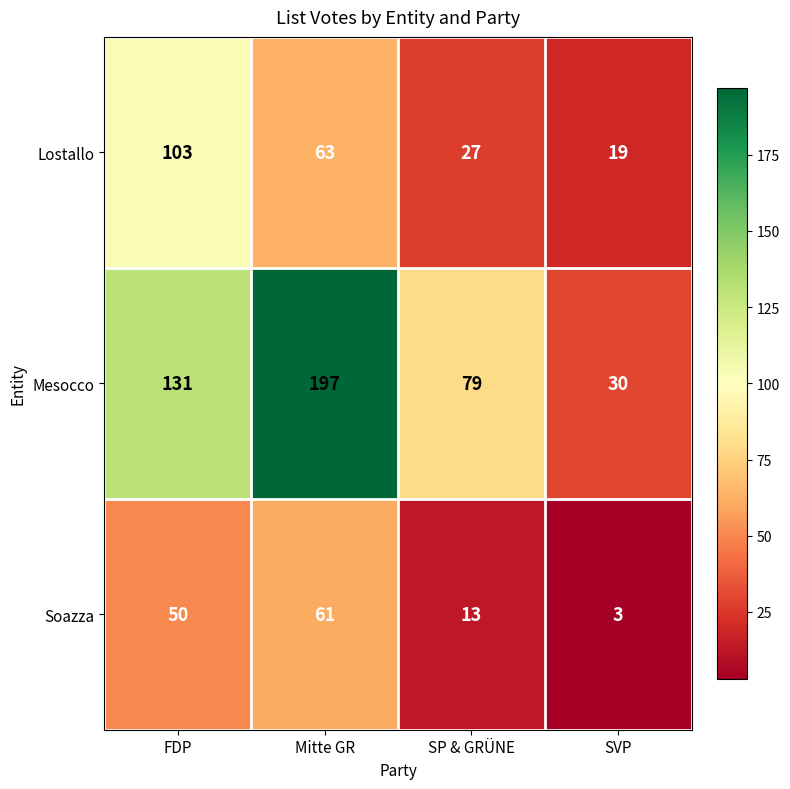

List the series in order of their overall mean, lowest first.

Soazza, Lostallo, Mesocco